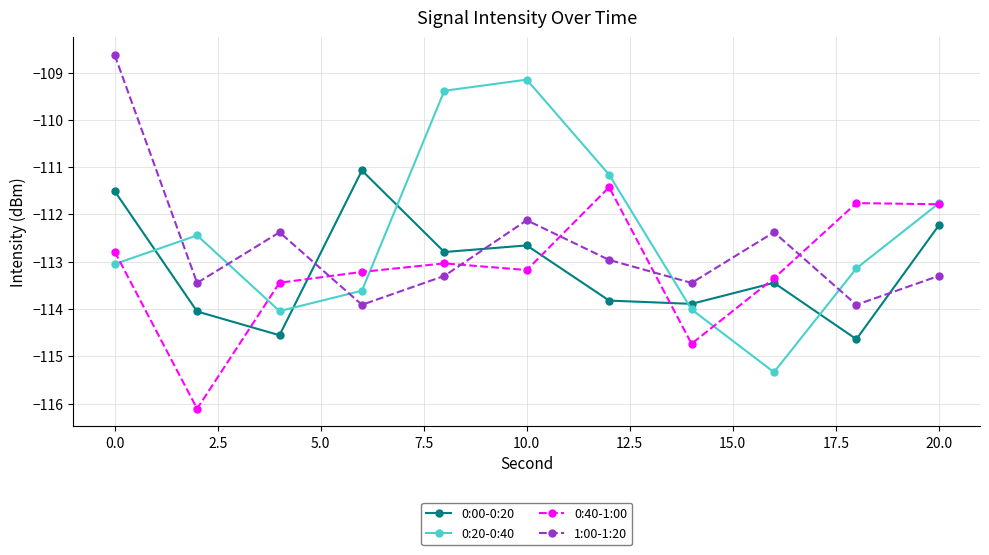

At how many categories does at least one series exceed -109?

1